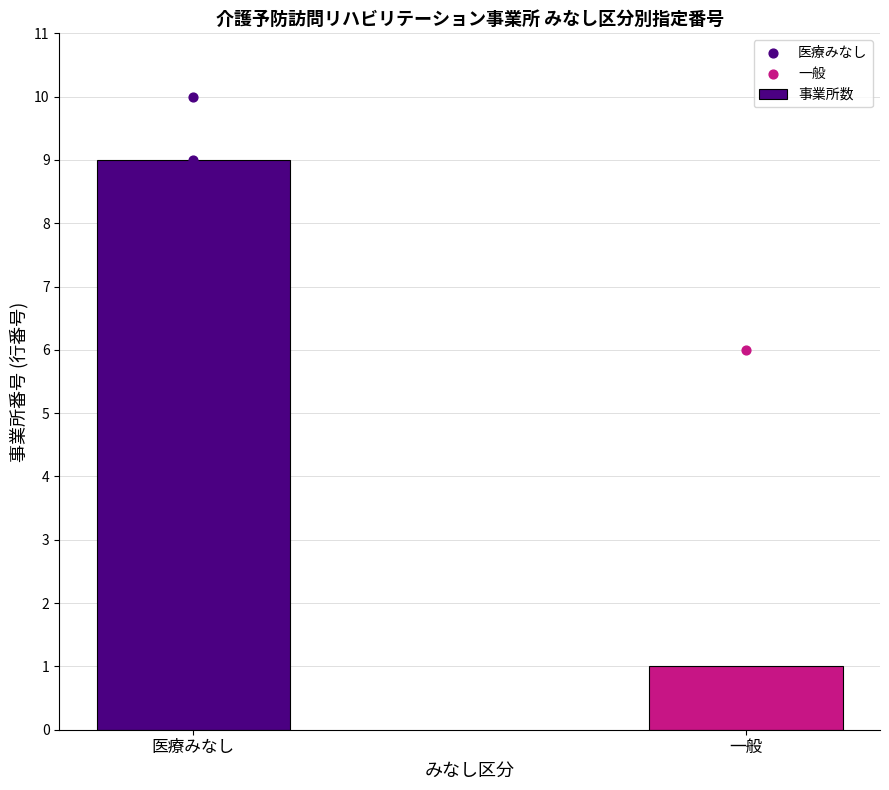

What is the sum of the 事業所数 values at 医療みなし and 一般?

10